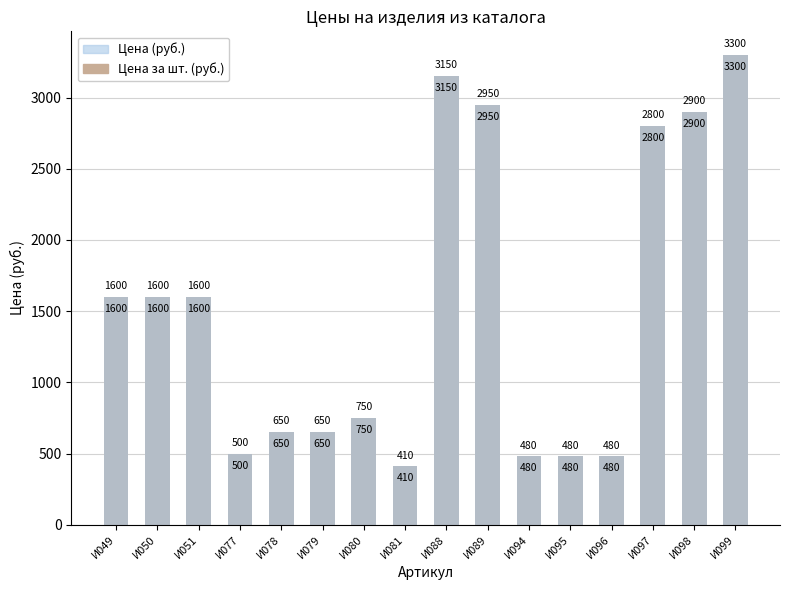

What is the sum of all Цена за шт. (руб.) values?

24300